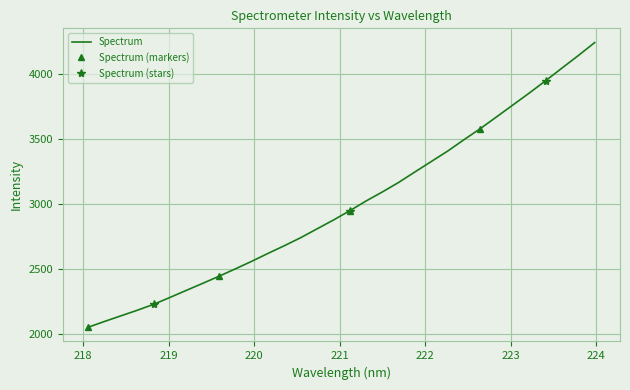

Rank the categories by value from lowest to highest.

218.0596, 218.2508, 218.442, 218.6332, 218.8244, 219.0156, 219.2067, 219.3979, 219.589, 219.7801, 219.9712, 220.1623, 220.3533, 220.5444, 220.7354, 220.9264, 221.1174, 221.3083, 221.4993, 221.6902, 221.8812, 222.0721, 222.263, 222.4538, 222.6447, 222.8355, 223.0264, 223.2172, 223.408, 223.5987, 223.7895, 223.9802